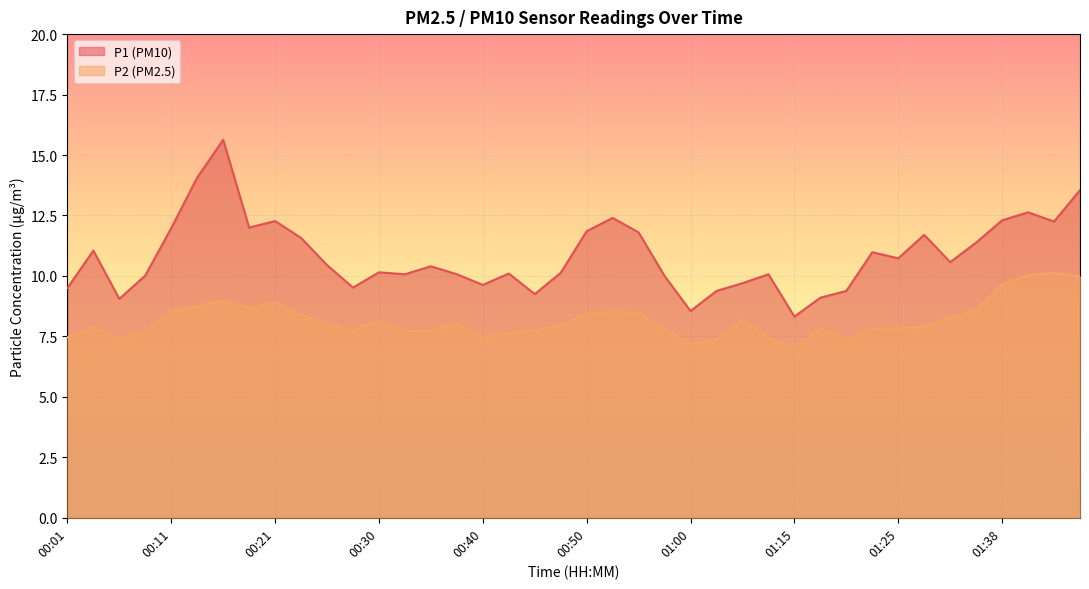

At which category is the sum across all series the highest?

00:16